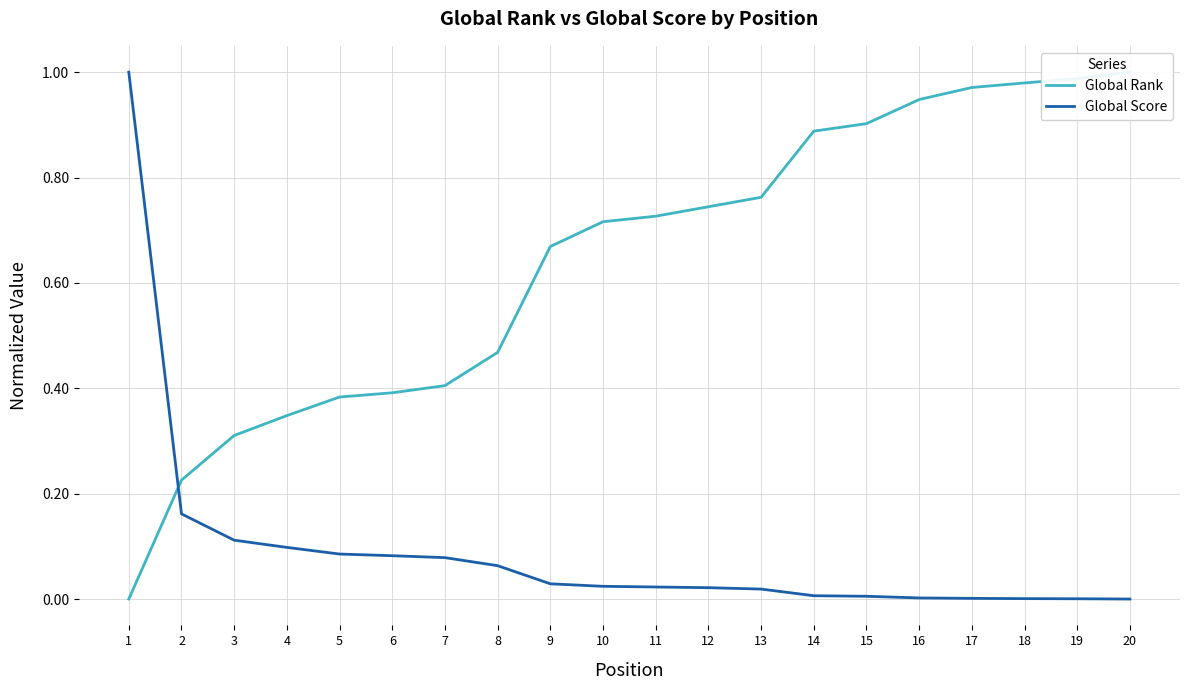

Rank the series by their maximum value, from lowest to highest.

Global Rank, Global Score